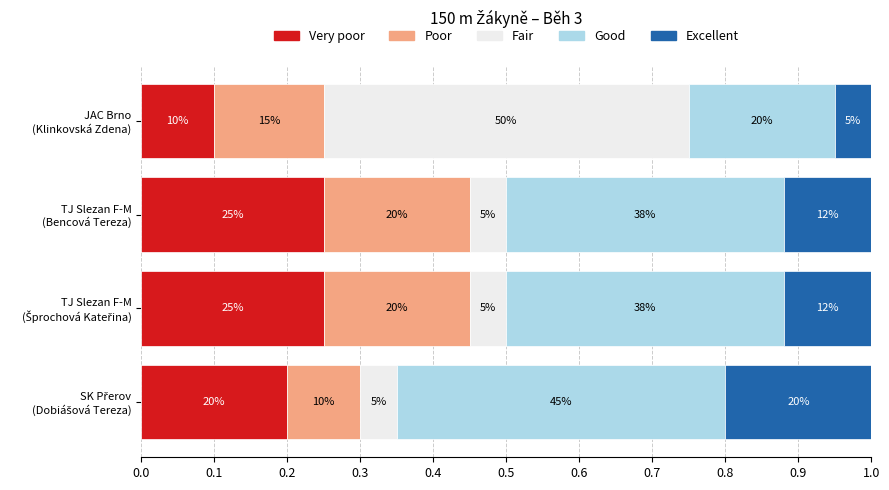

What is the value of the Good bar at the 3rd from the left?

0.4